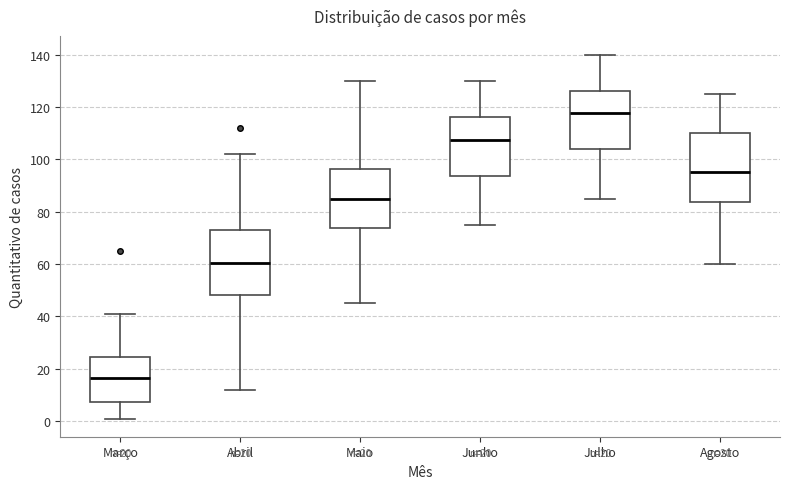

Which box's median line is the lowest?

Março